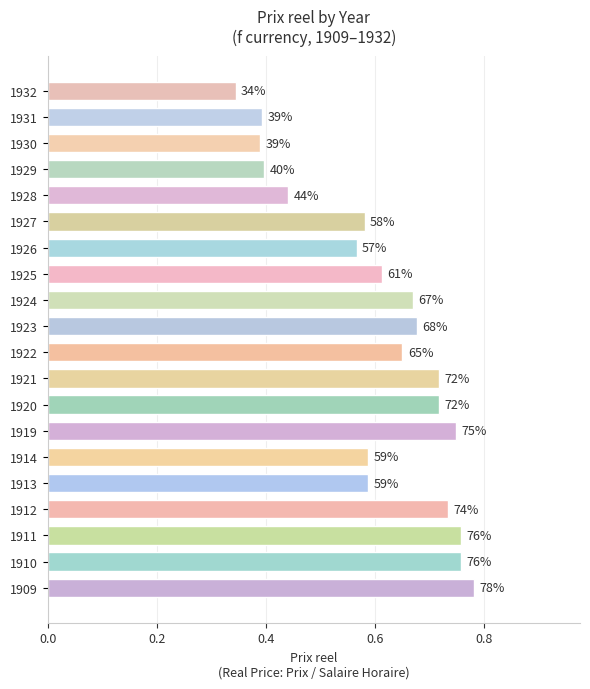

Is it true that the value at 1928 is 0.6?

False